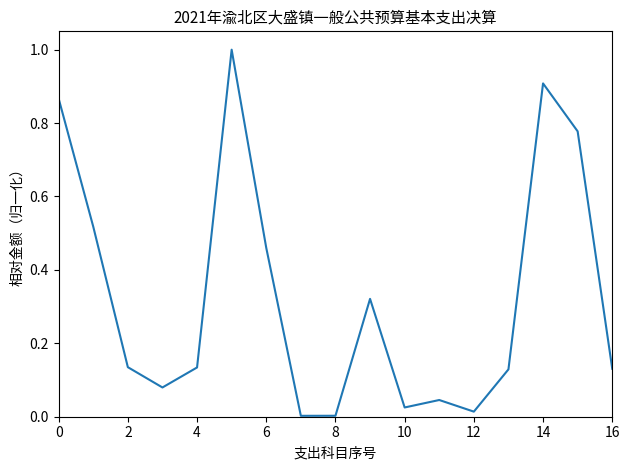

What is the greatest value displayed?

1.0